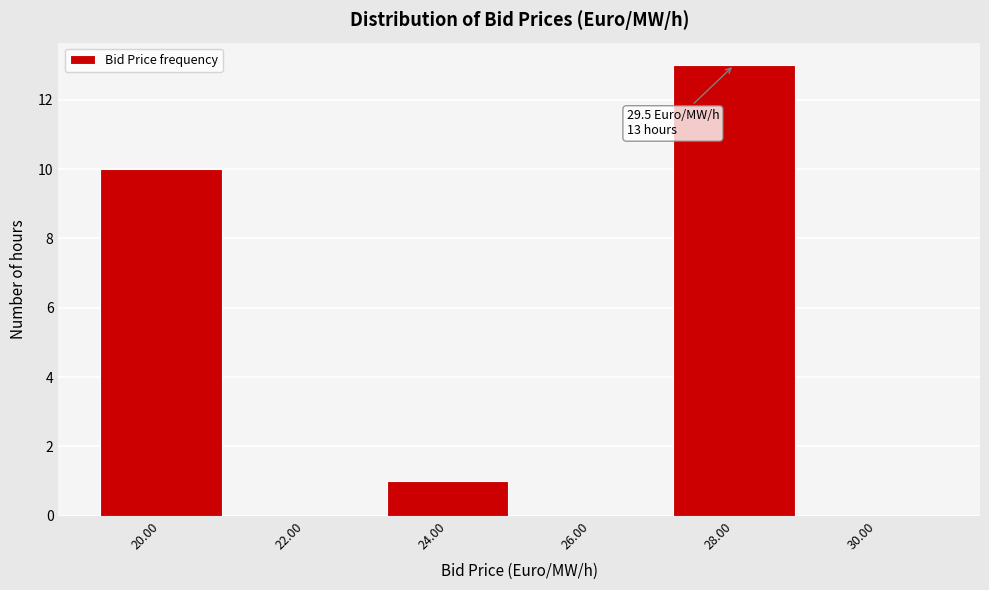

Reading left to right, extract all data points from this chart.

20.00=10	22.00=0	24.00=1	26.00=0	28.00=13	30.00=0